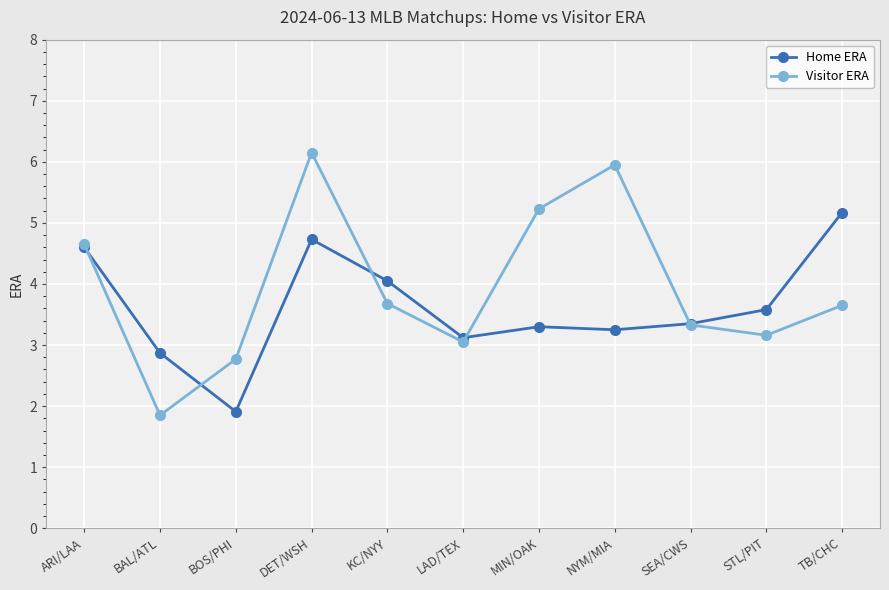

What position from the right is STL/PIT?

2